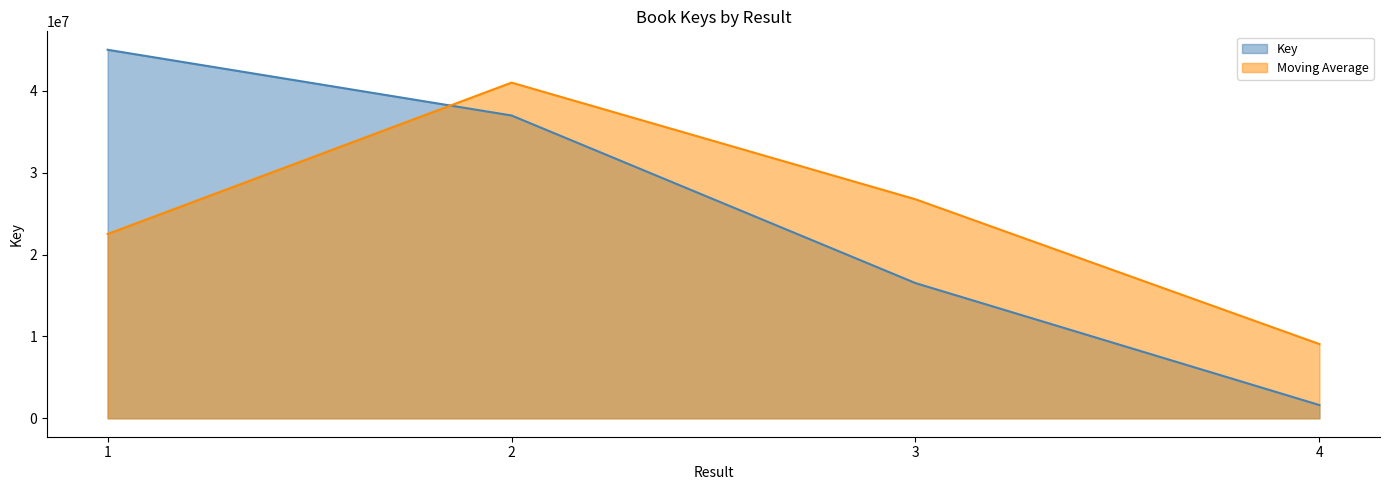

What is the change in value from 1 to 4?

-43404687